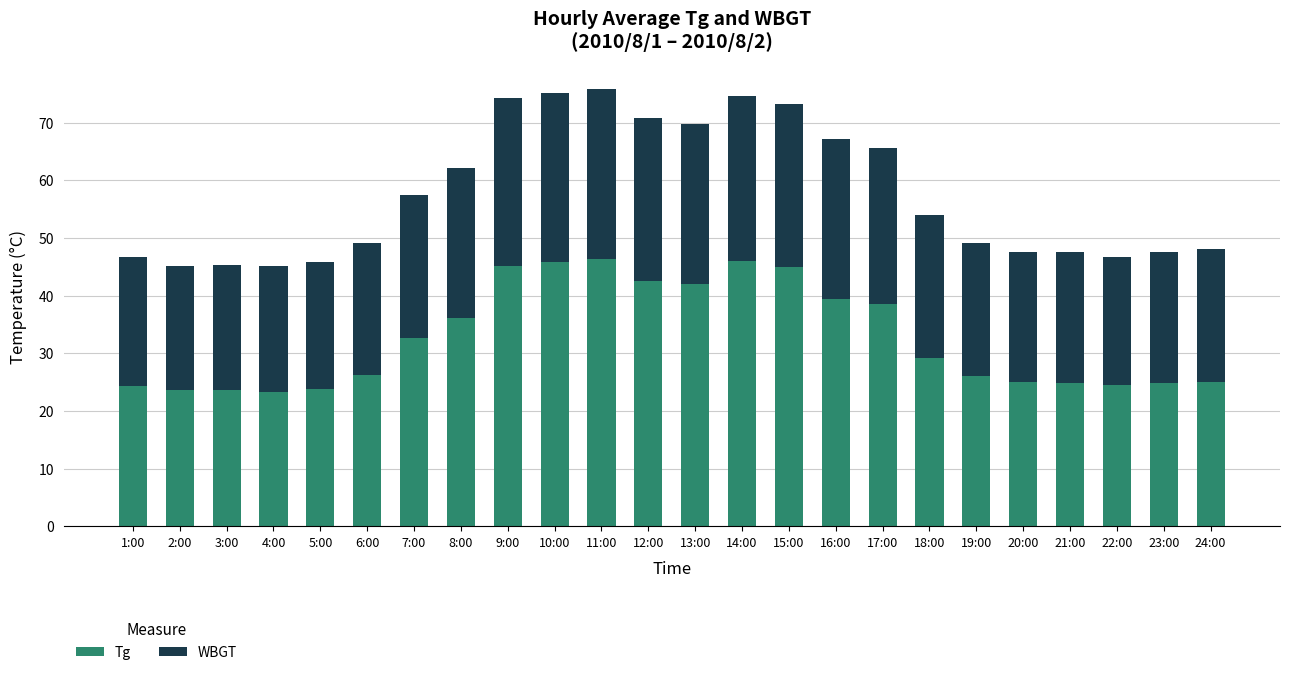

What is the total value across all series at 16:00?

67.2